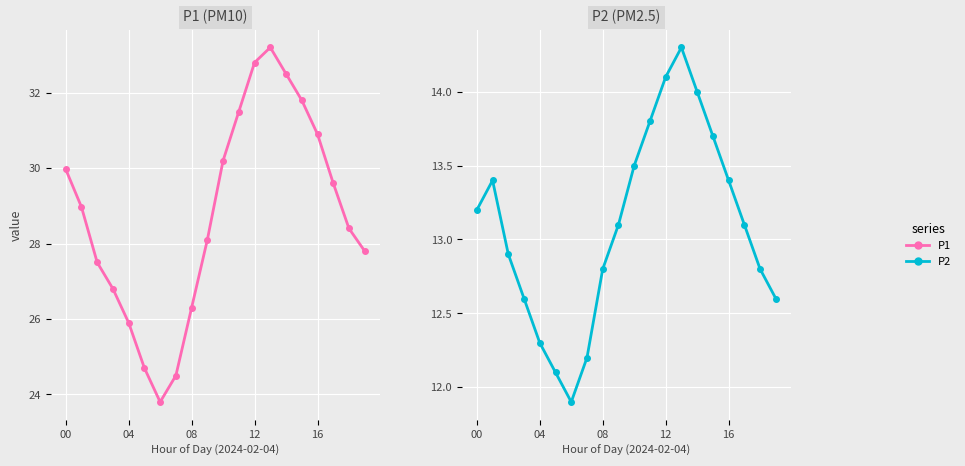

How many interior local peaks does the P2 series have?

2